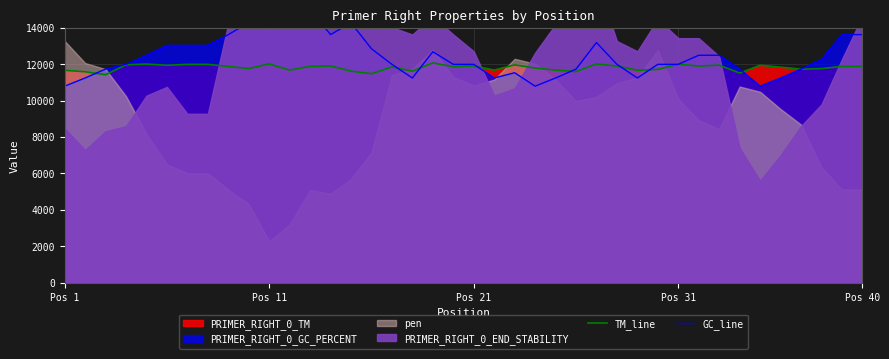

What is the value of the GC_line point at the 4th from the left?

12000.0